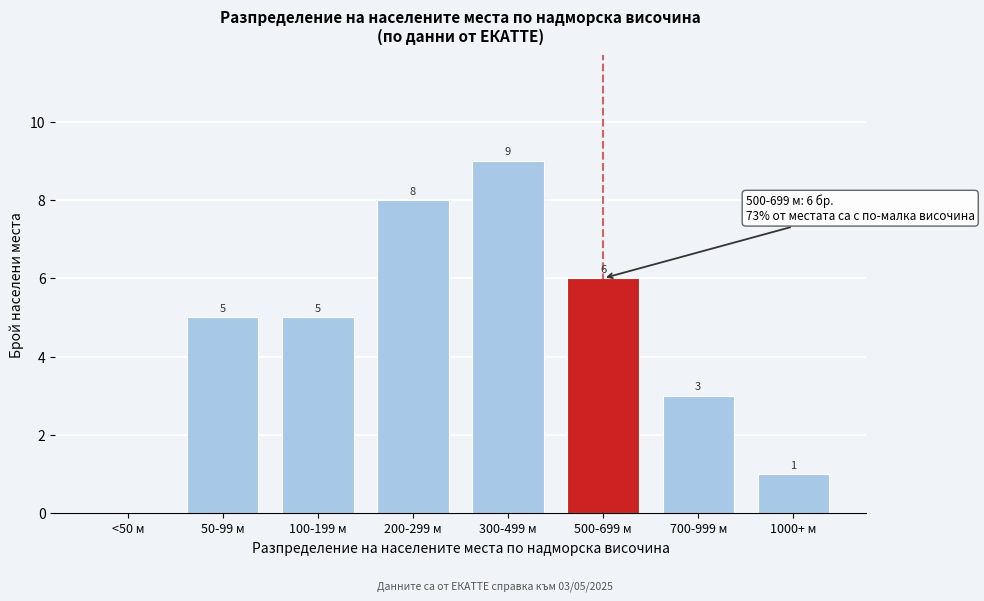

Reading right to left, transcribe all the data shown in this chart.

1000+ м=1	700-999 м=3	500-699 м=6	300-499 м=9	200-299 м=8	100-199 м=5	50-99 м=5	<50 м=0